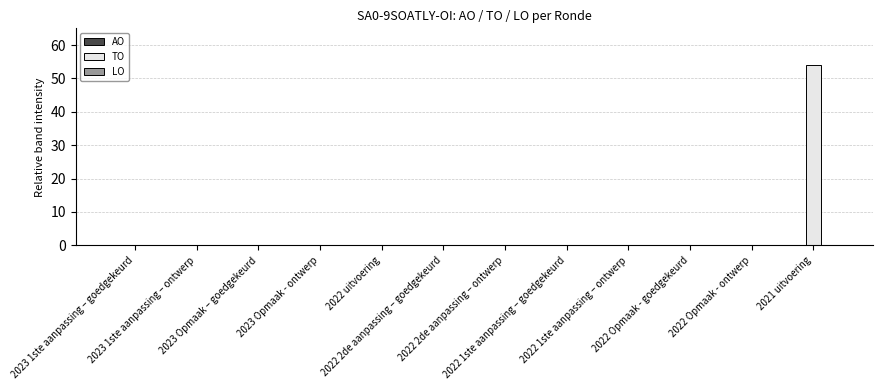

What is the greatest value displayed?

54